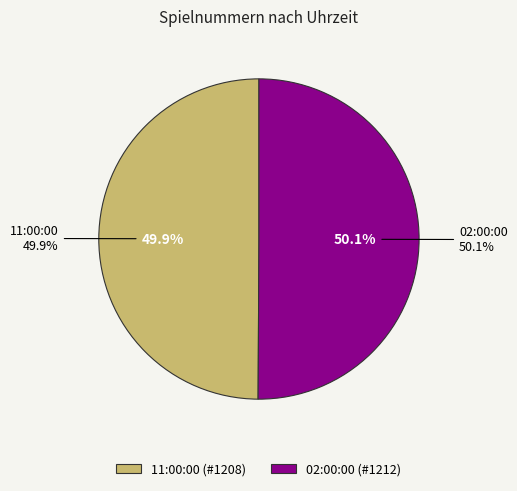

Which slice is the largest?

02:00:00